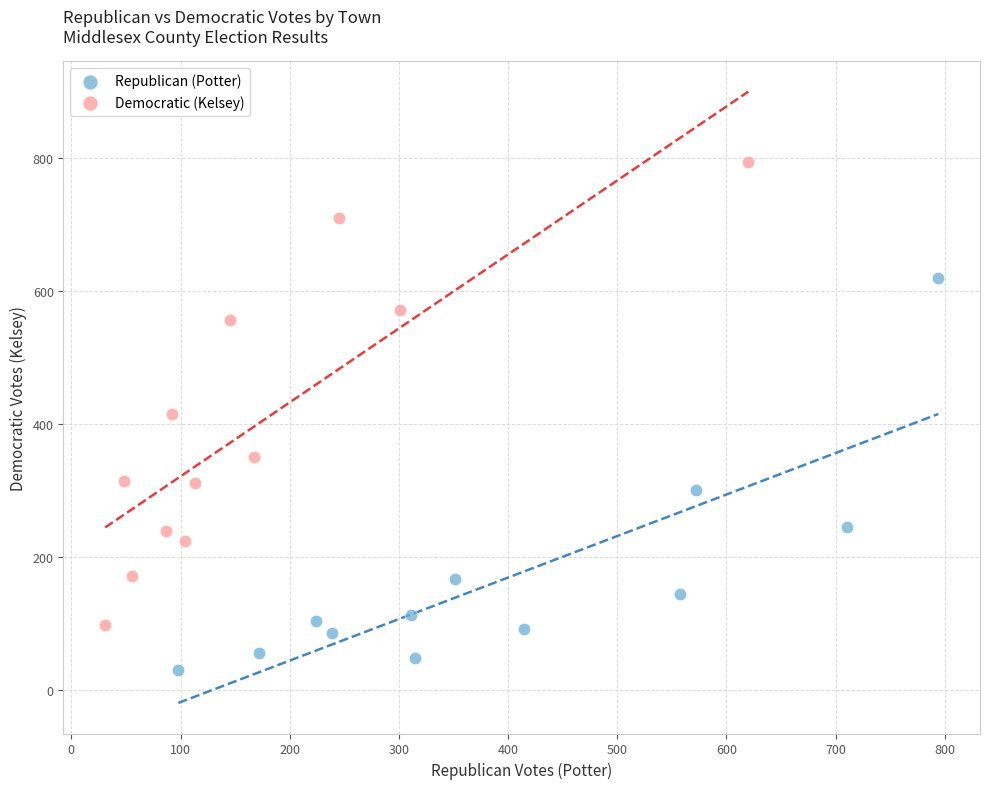

Which series has the widest spread of Y values?

Democratic (Kelsey)